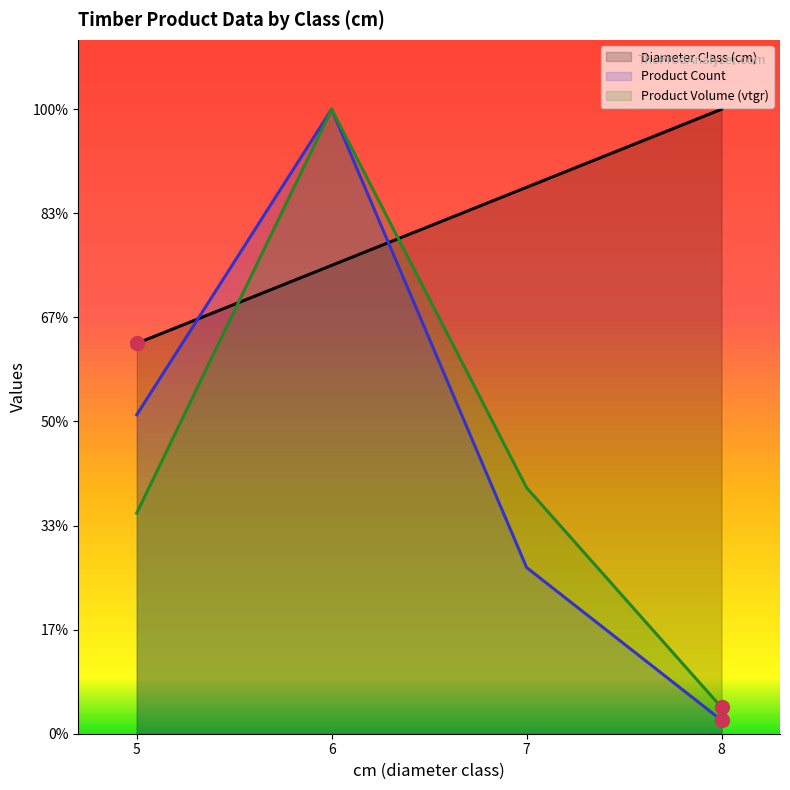

Between which two adjacent categories do produit_vtgr and cm first intersect?

5 and 6